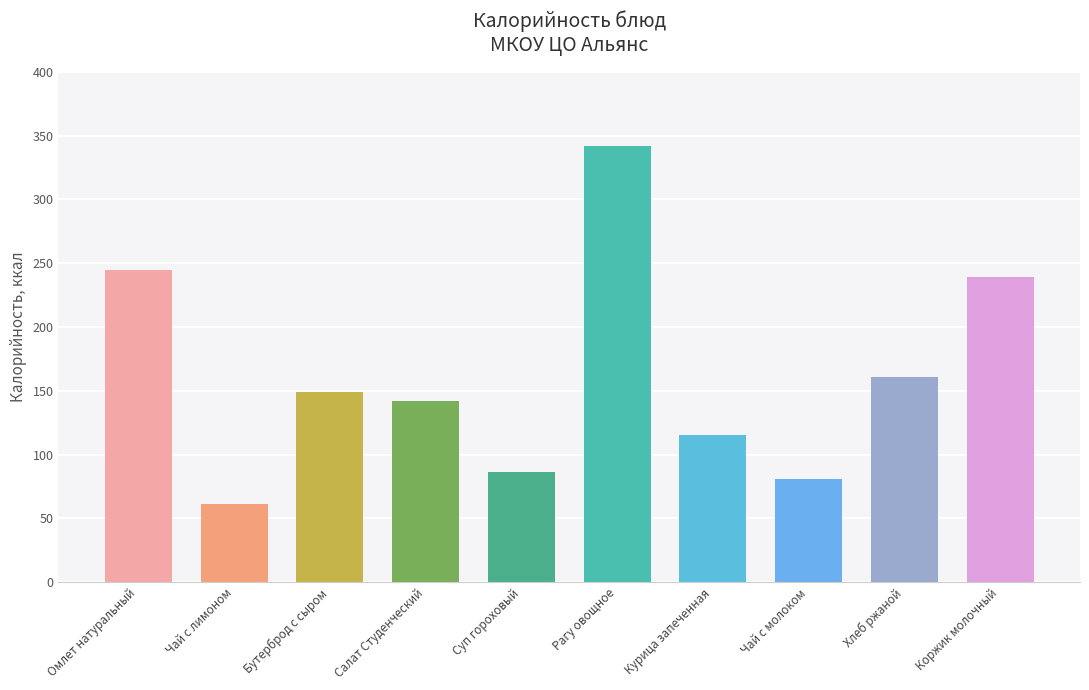

What is the minimum value shown in the chart?

61.0